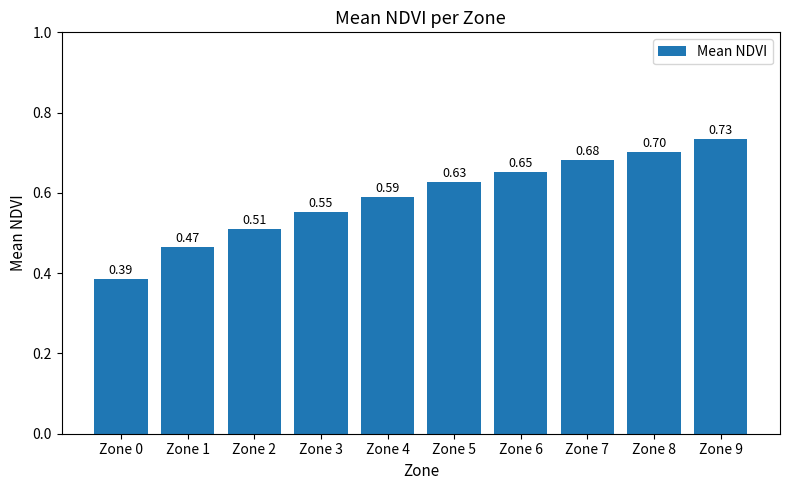

Which has a higher value, Zone 3 or Zone 7?

Zone 7